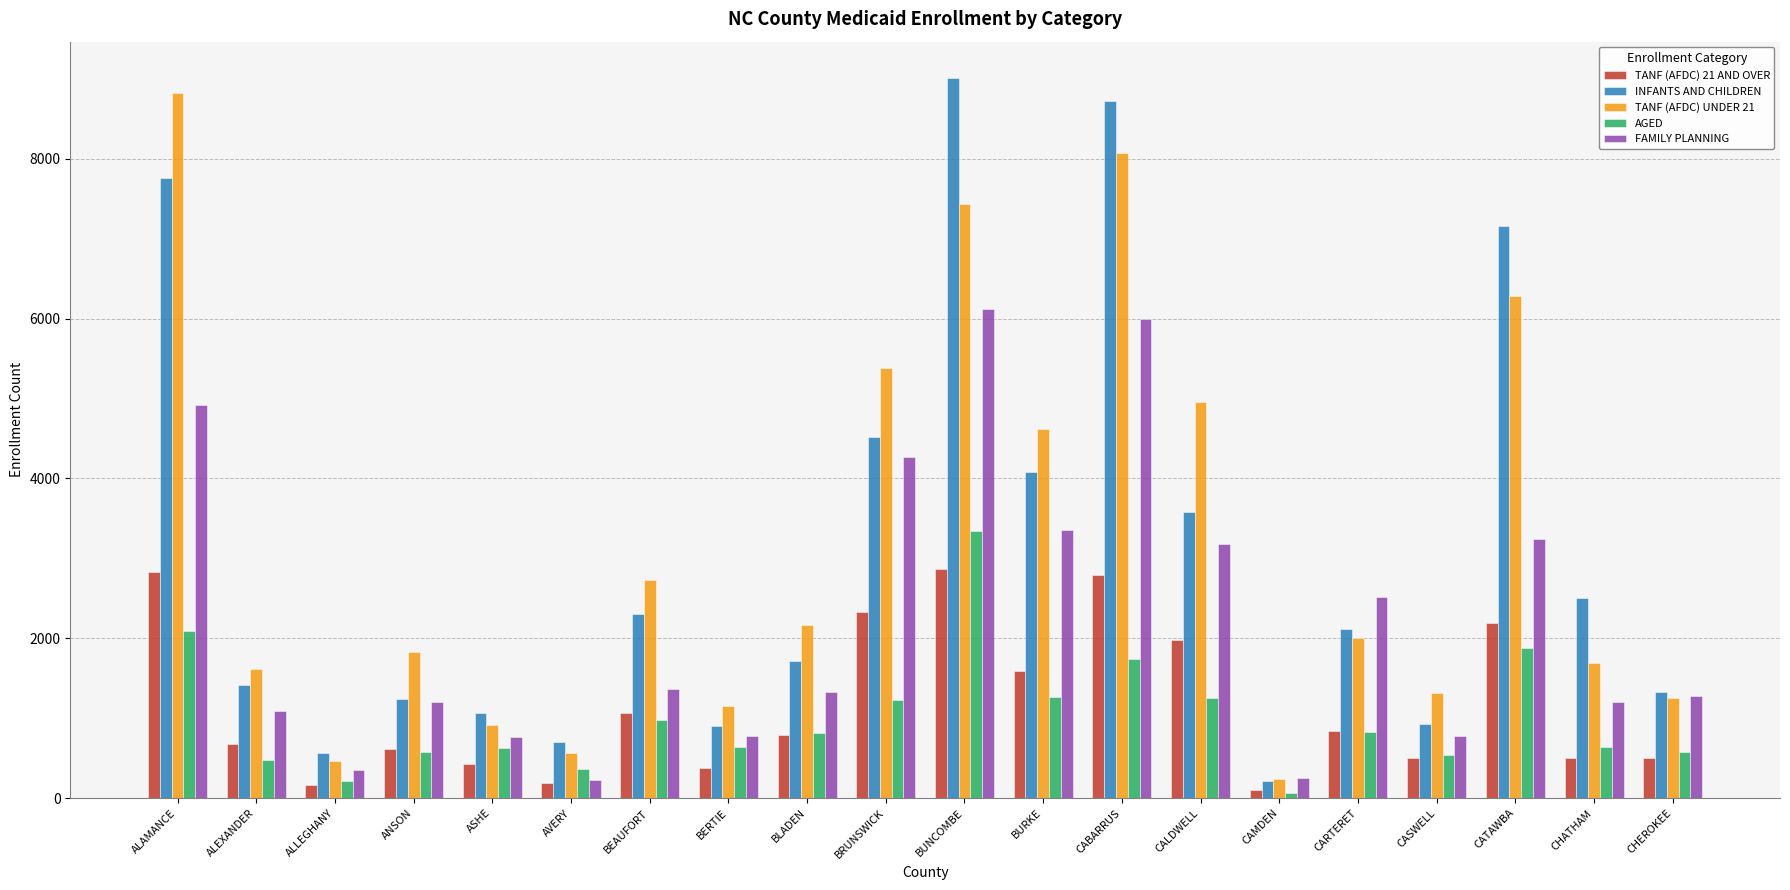

What is the value of the AGED bar at the 2nd from the left?

477